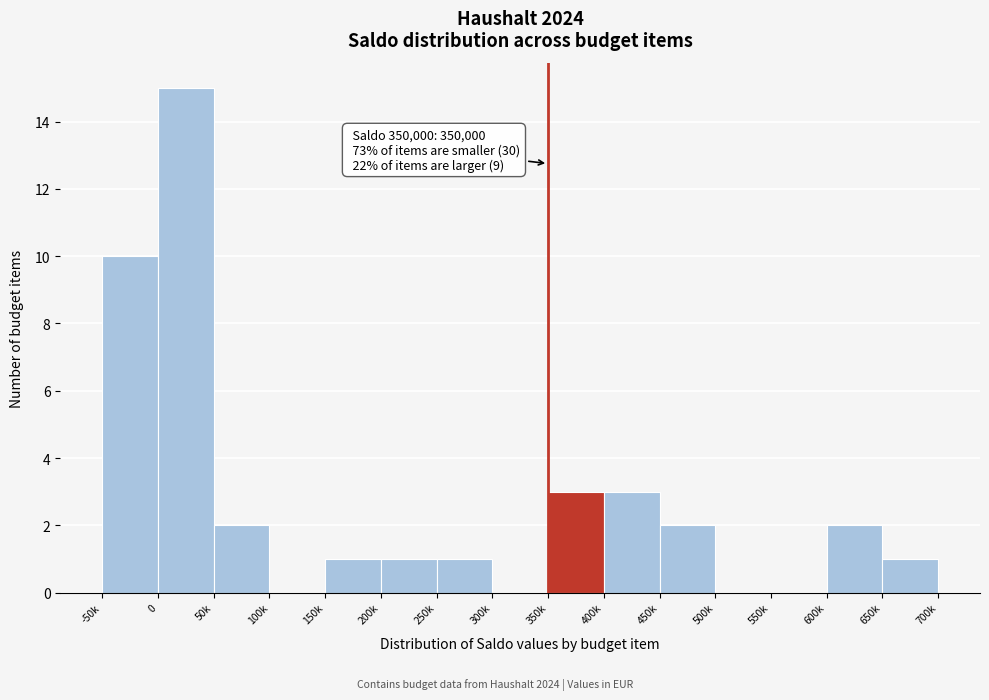

Reading right to left, extract all data points from this chart.

650k=1	600k=2	550k=0	500k=0	450k=2	400k=3	350k=3	300k=0	250k=1	200k=1	150k=1	100k=0	50k=2	0=15	-50k=10